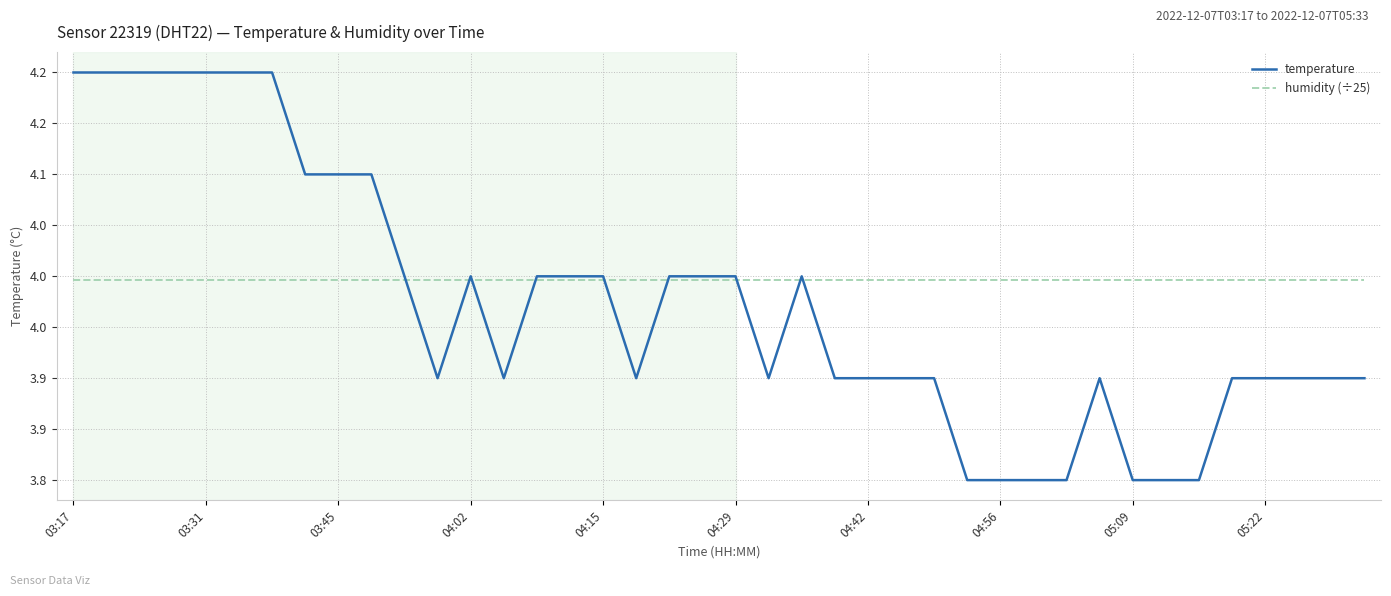

List the series in order of their peak value, lowest first.

humidity (÷25), temperature